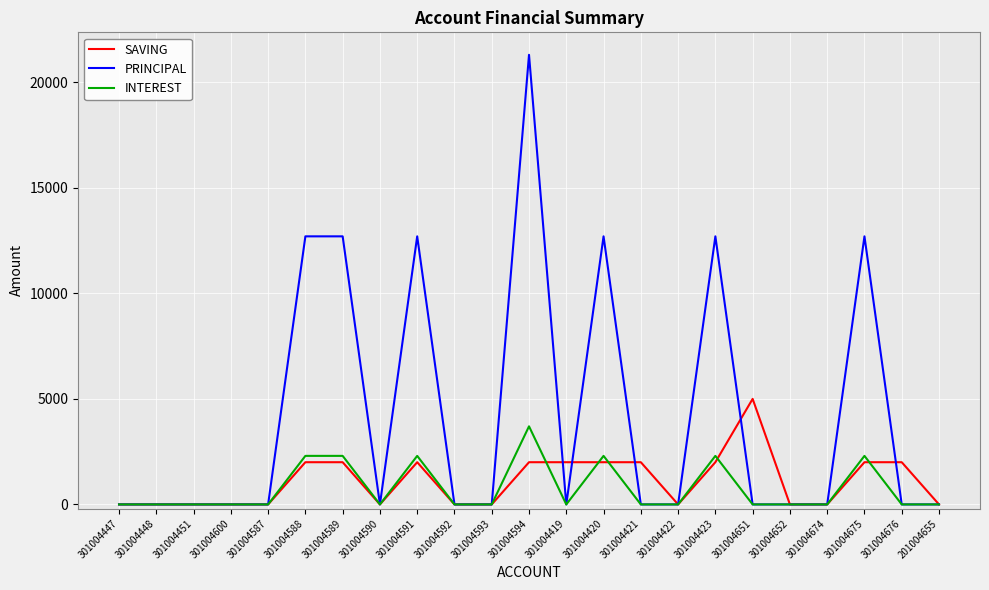

Which series has the widest spread of values?

PRINCIPAL